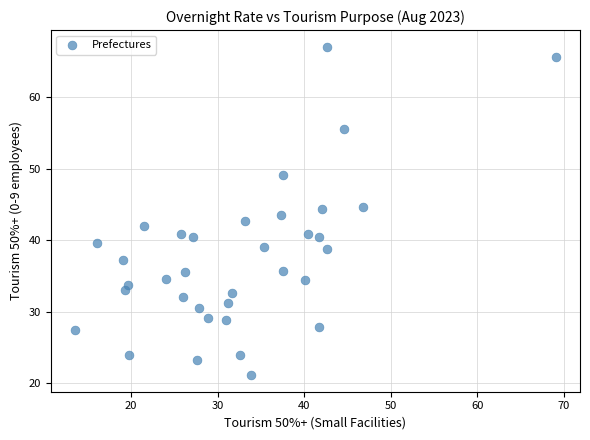

What is the range of X values (max minus min)?

55.6